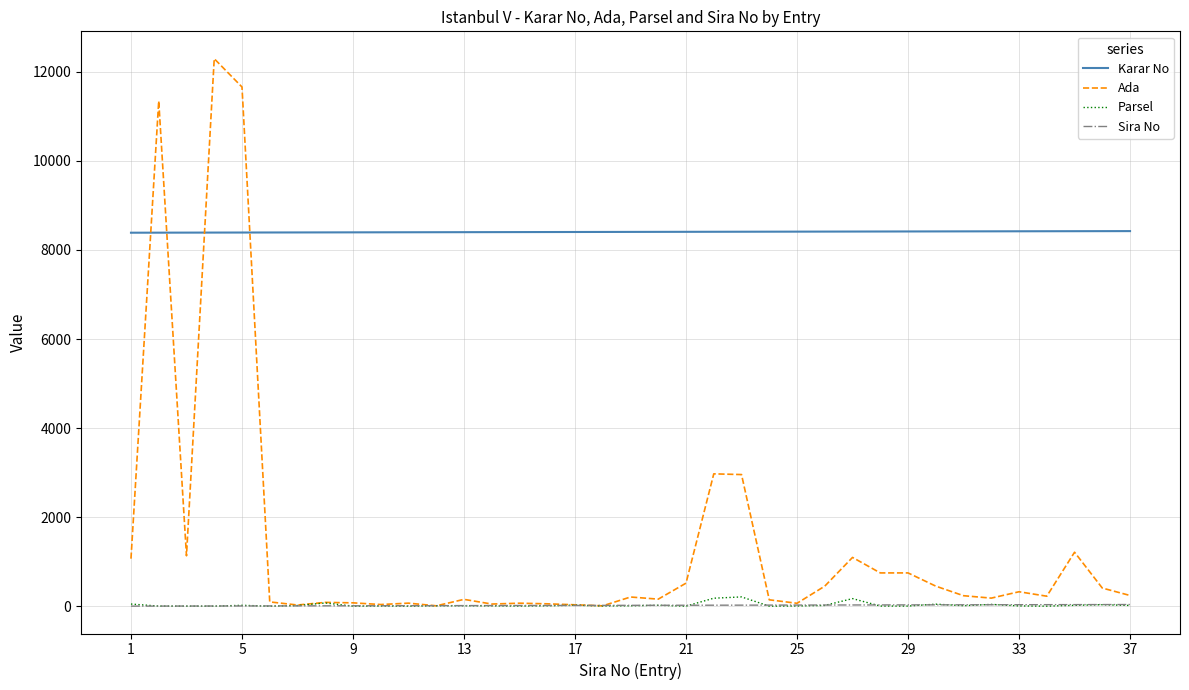

Which series has the widest spread of values?

Ada